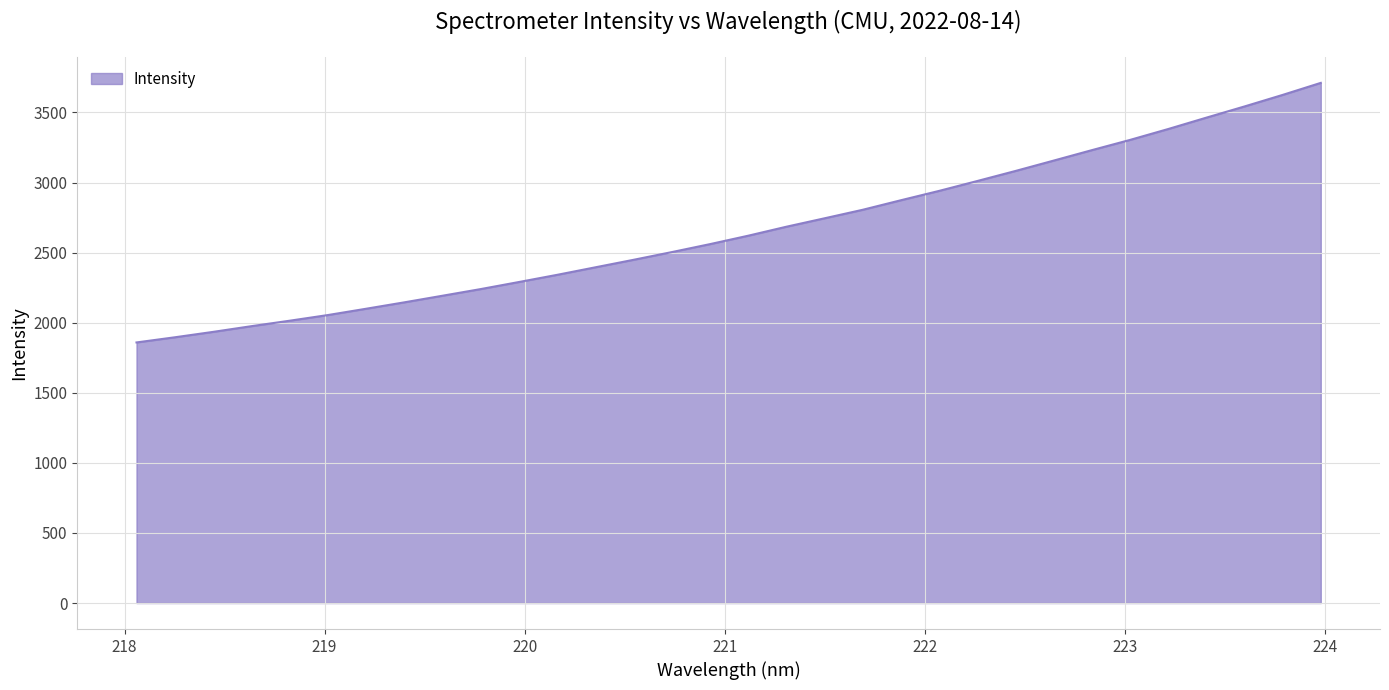

What is the maximum value shown in the chart?

3711.3